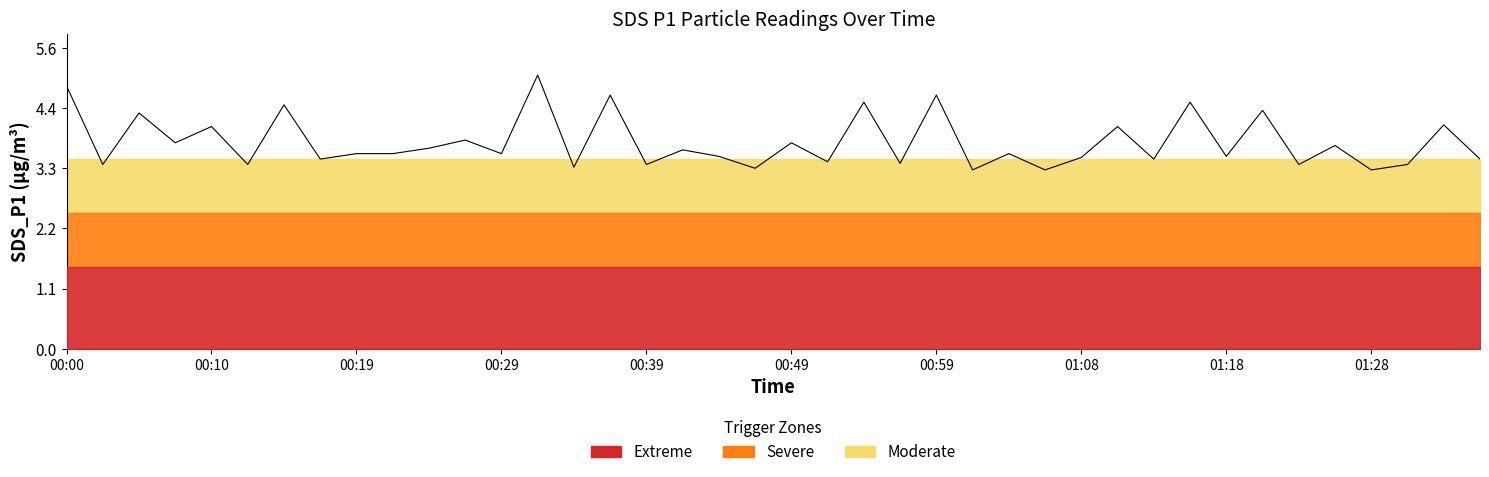

What is the smallest value displayed?

3.3